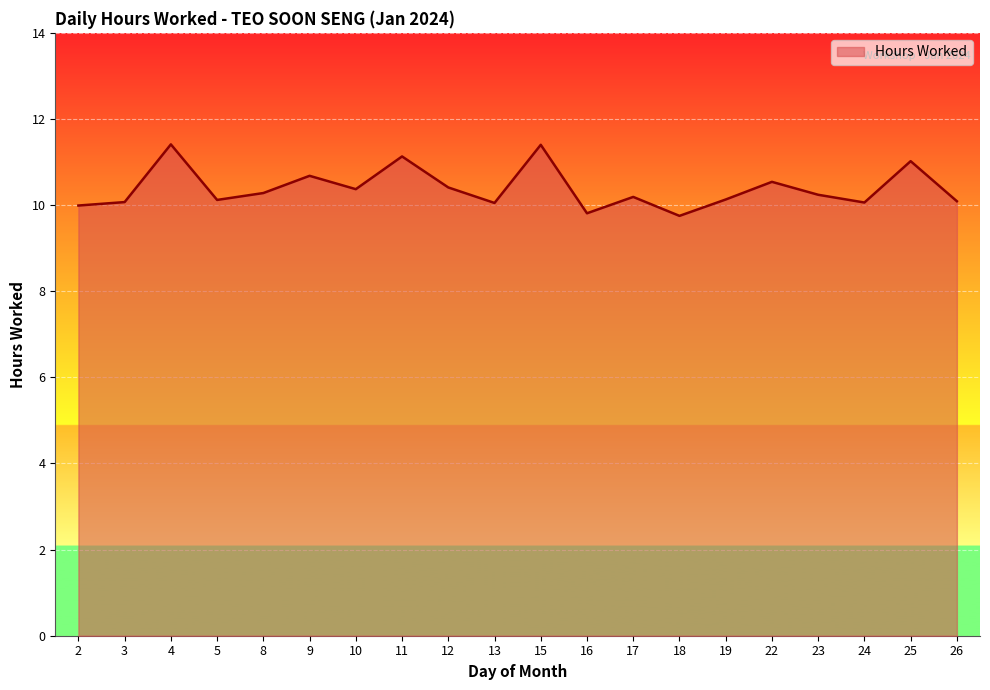

The value at 15 is 11.4. True or false?

True